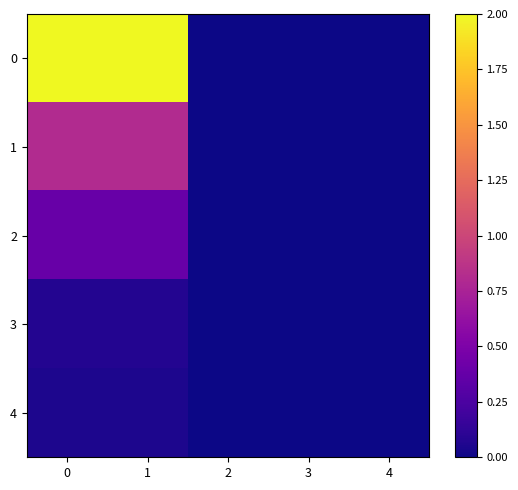

Reading left to right, what are all the values shown in this chart?

0: 0=2.0	1=2.0	2=0.0	3=0.0	4=0.0
1: 0=0.8	1=0.8	2=0.0	3=0.0	4=0.0
2: 0=0.4	1=0.4	2=0.0	3=0.0	4=0.0
3: 0=0.1	1=0.1	2=0.0	3=0.0	4=0.0
4: 0=0.1	1=0.1	2=0.0	3=0.0	4=0.0